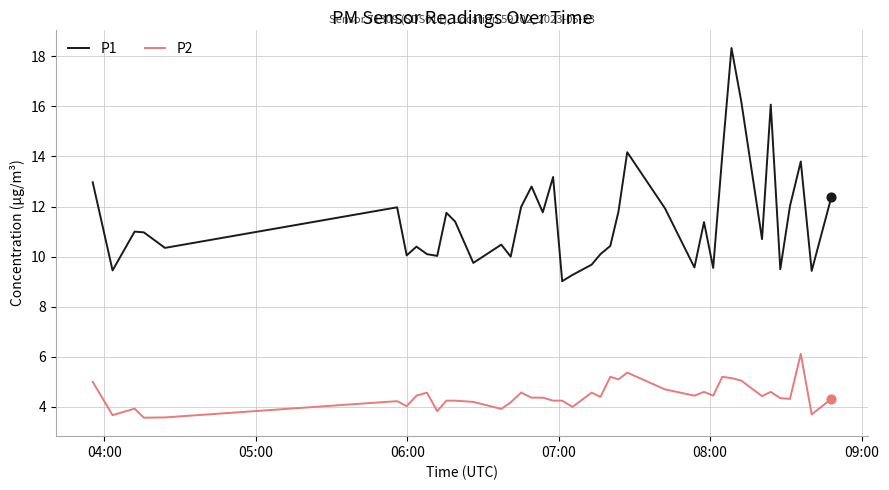

Which series has the largest total across all categories?

P1